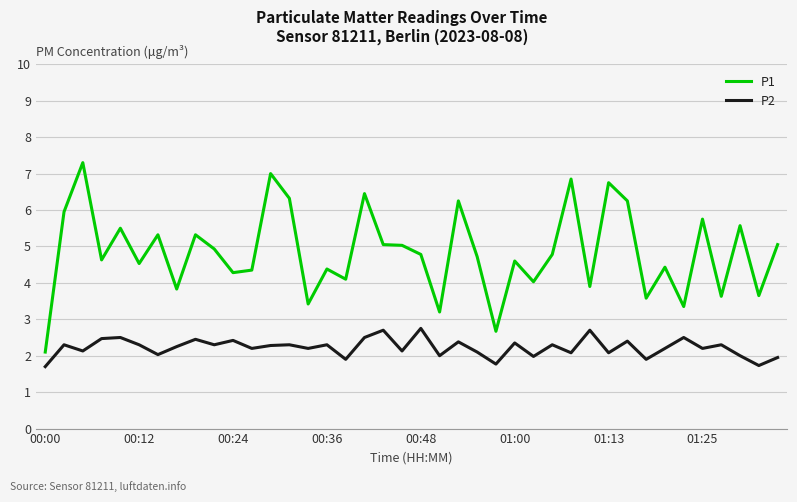

In P2, how many points are higher than both neighbors (excluding endpoints)?

15